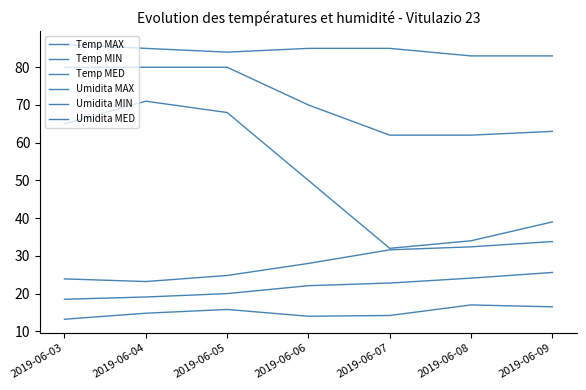

Does the chart display data point markers on the line(s)?

No